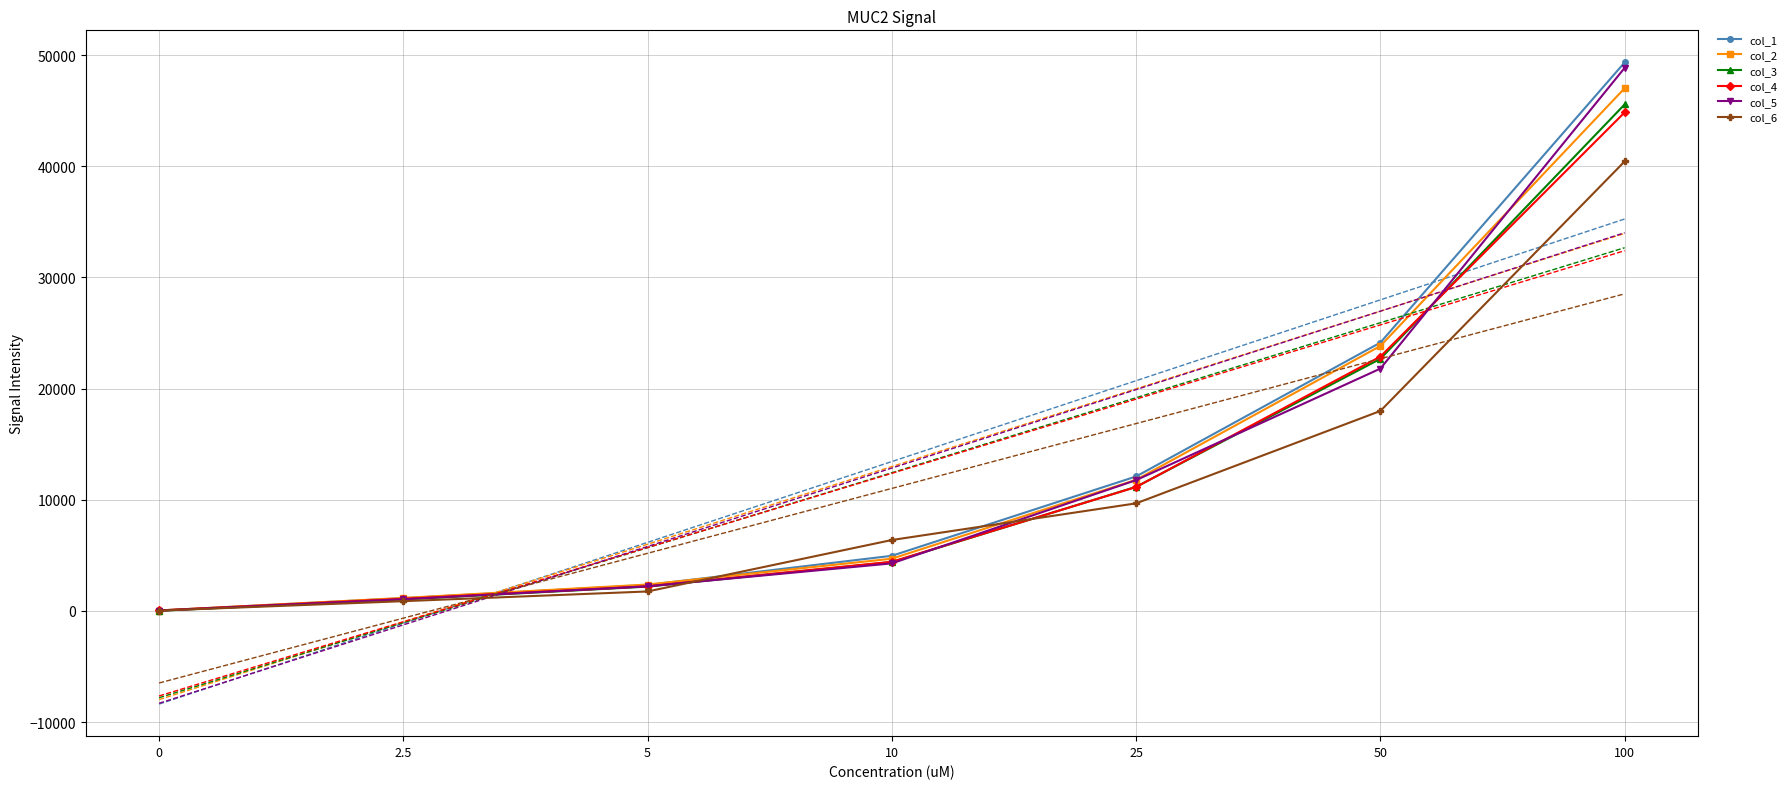

Where is col_3 nearest to the value 22787?

50